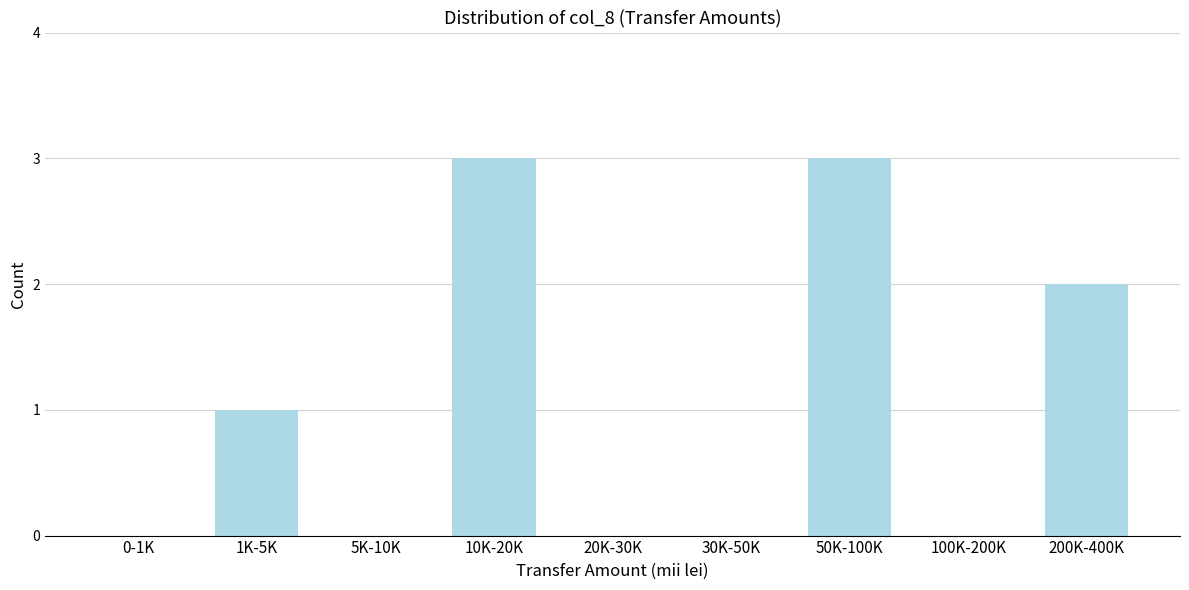

Reading left to right, what are all the values shown in this chart?

0-1K=0	1K-5K=1	5K-10K=0	10K-20K=3	20K-30K=0	30K-50K=0	50K-100K=3	100K-200K=0	200K-400K=2